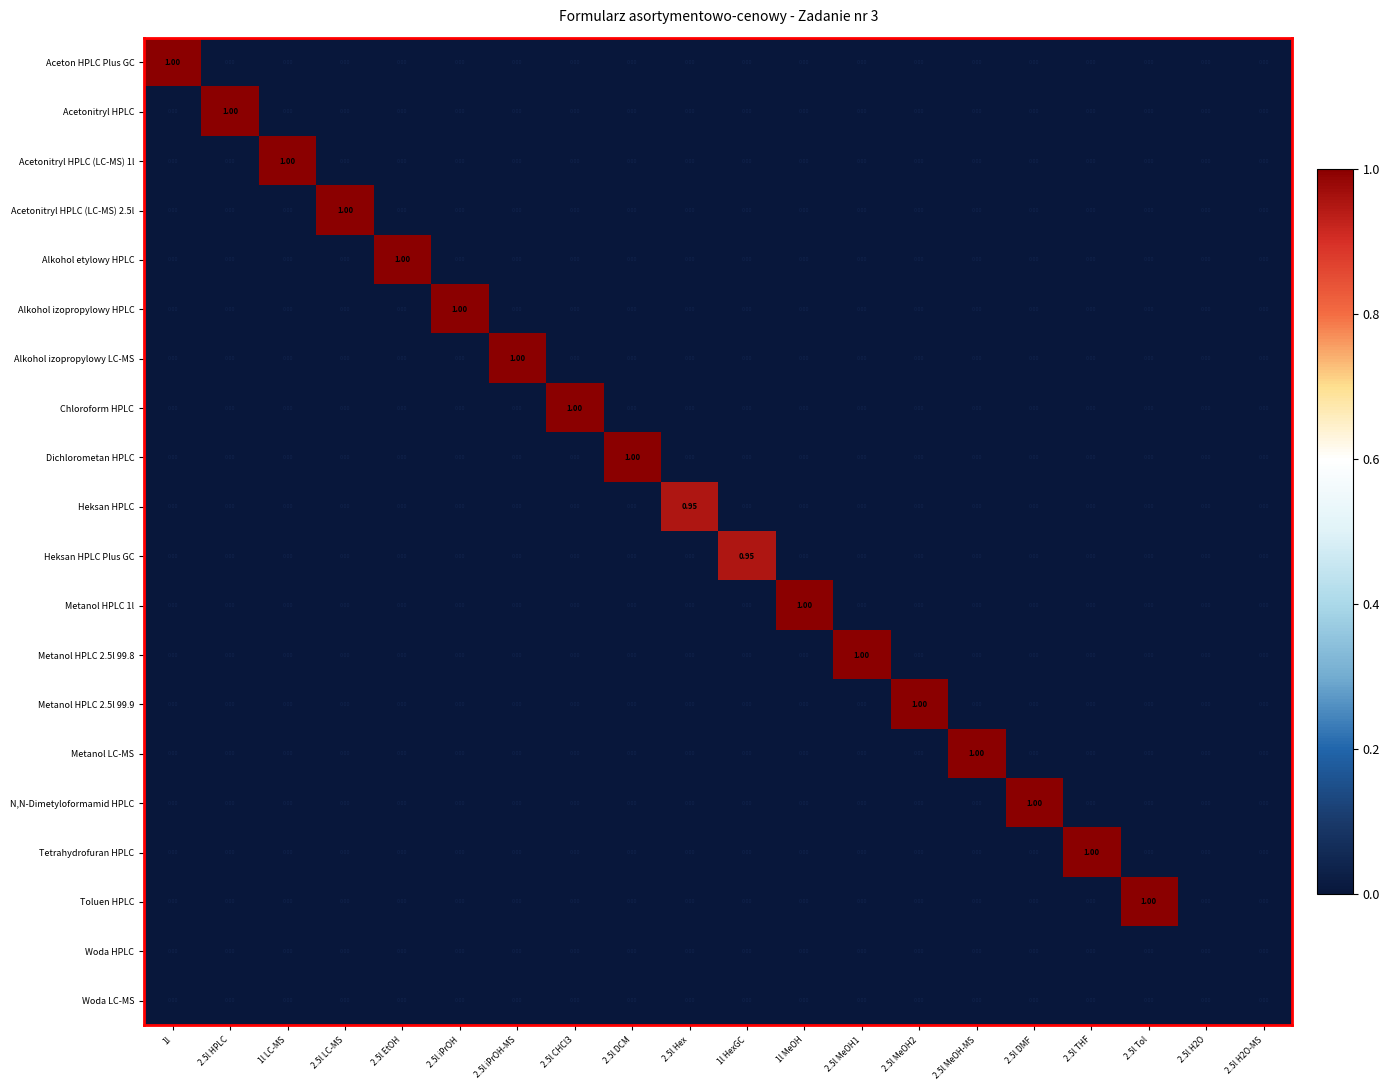

Which series changed the most between 1l HexGC and 2.5l H2O-MS?

Heksan HPLC Plus GC